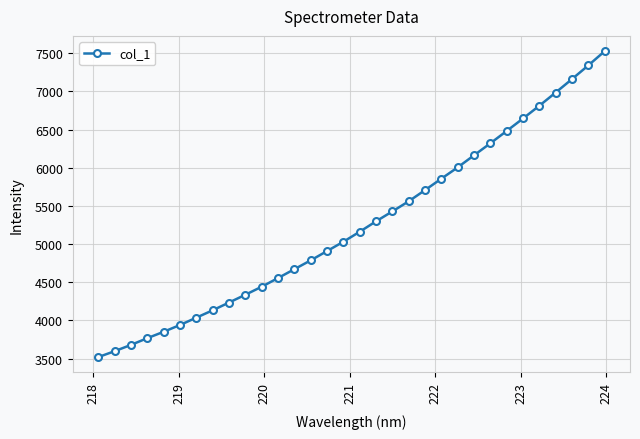

True or false: the data has more than 2 interior local peaks.

False